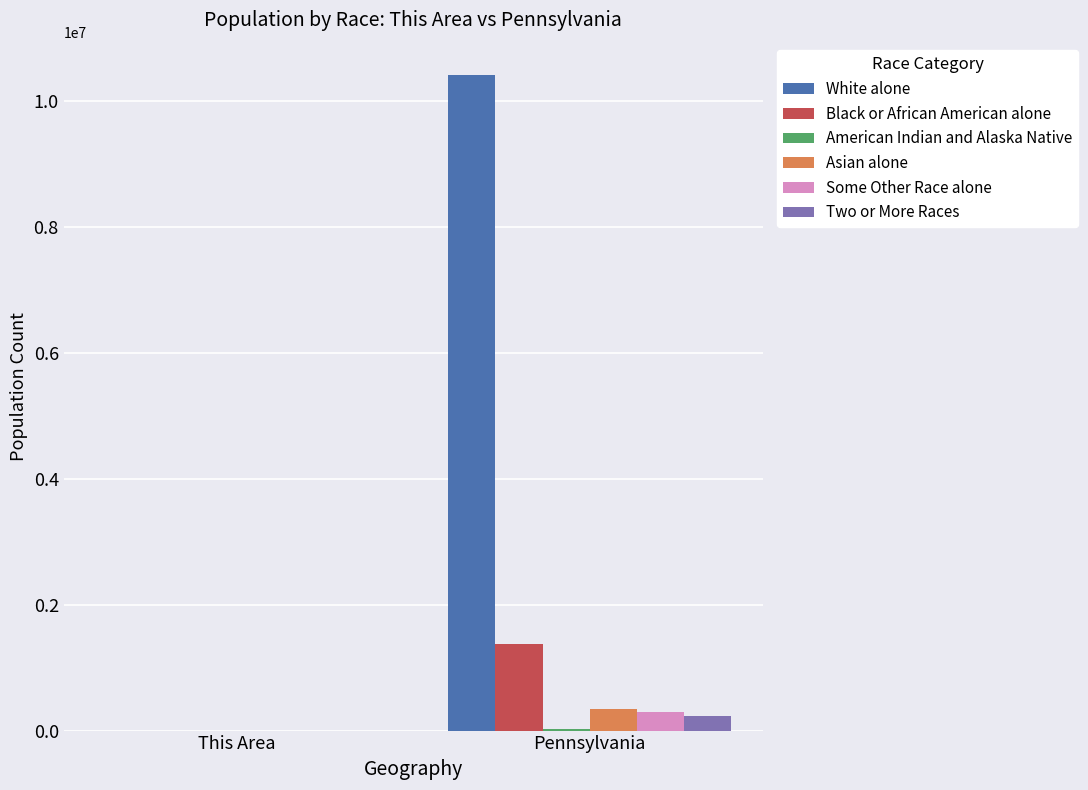

What is the spread (max minus min) of values at Pennsylvania?

10379445